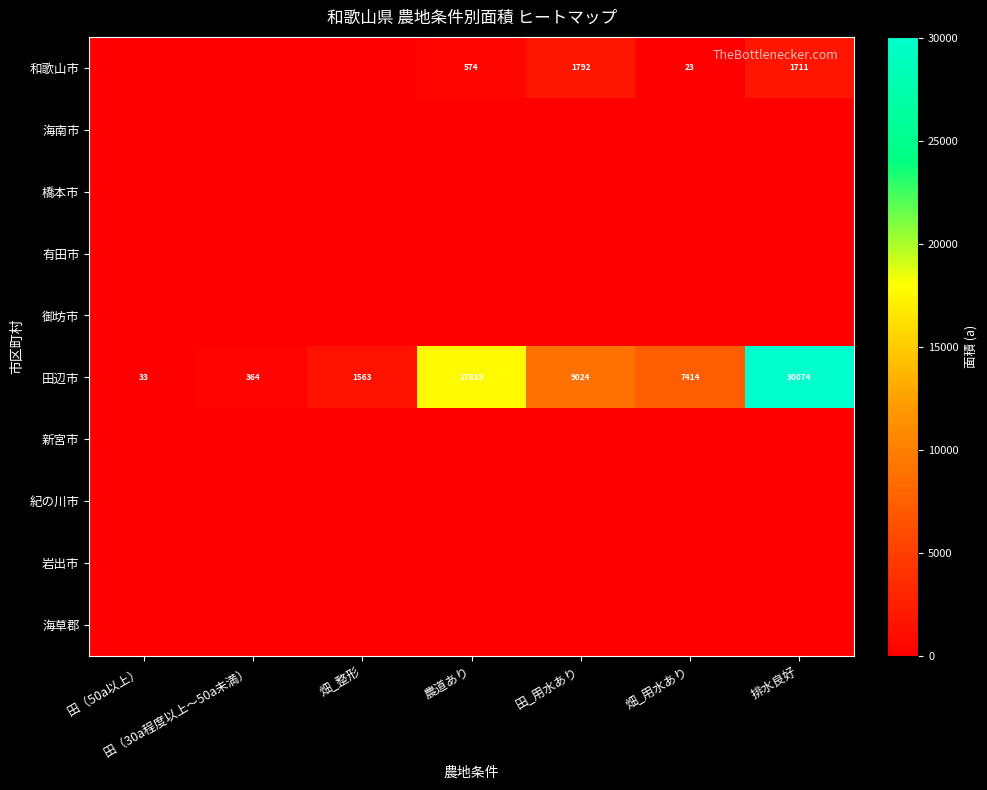

Is it true that 田辺市 equals 30074 at 排水良好?

True